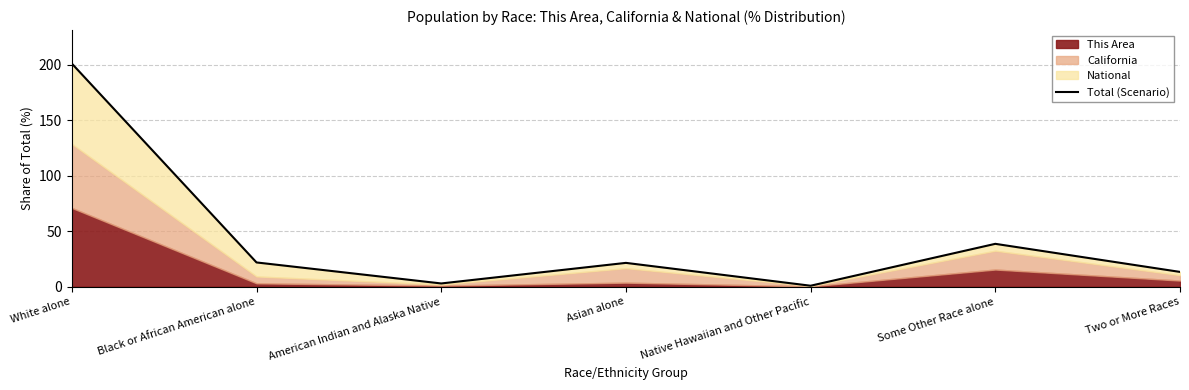

Reading left to right, transcribe all the data shown in this chart.

201.0	21.8	2.9	21.5	0.9	38.6	13.3